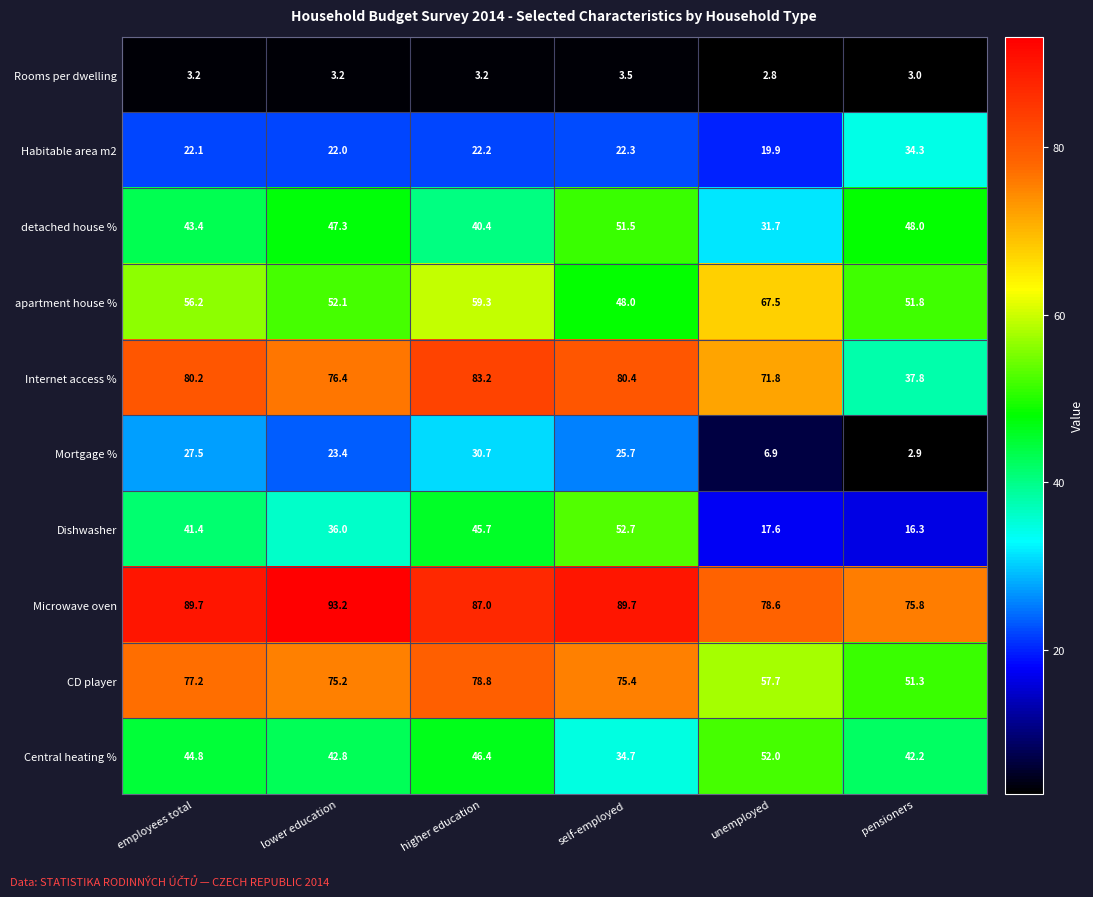

What is the average value of the Central heating % series?

43.8